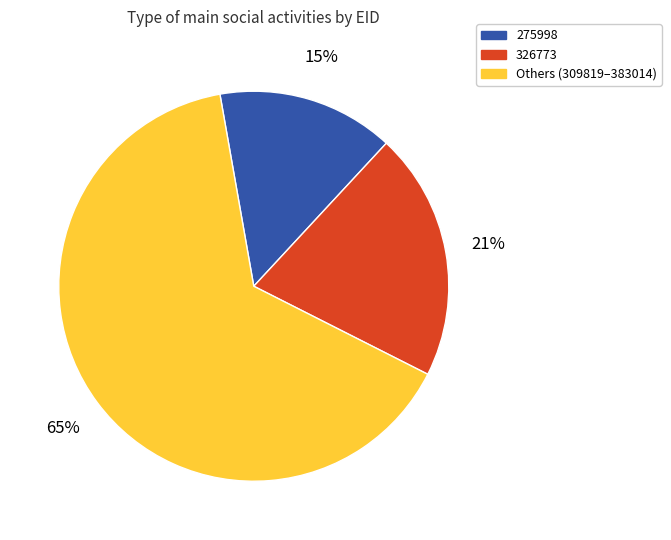

Does any single category account for the majority?

Yes